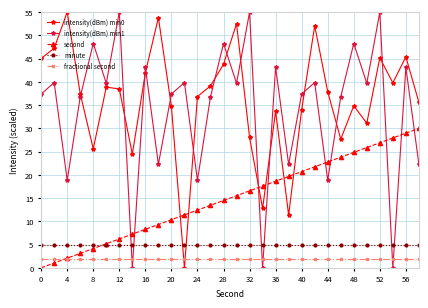

What is the average value of the minute series?

5.0